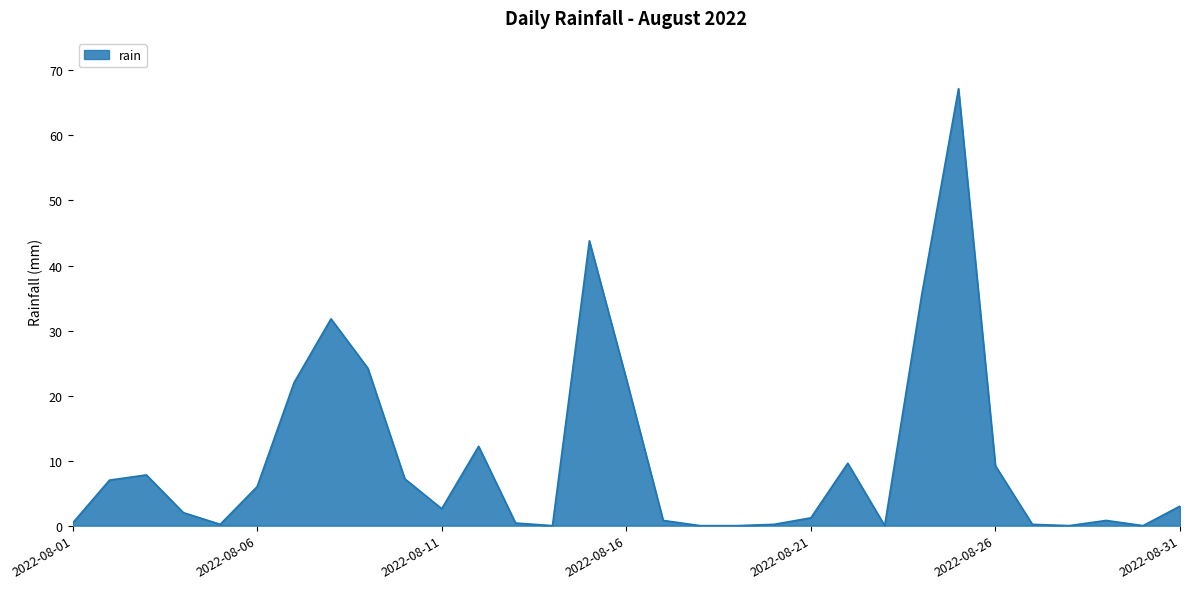

What is the greatest value displayed?

67.2